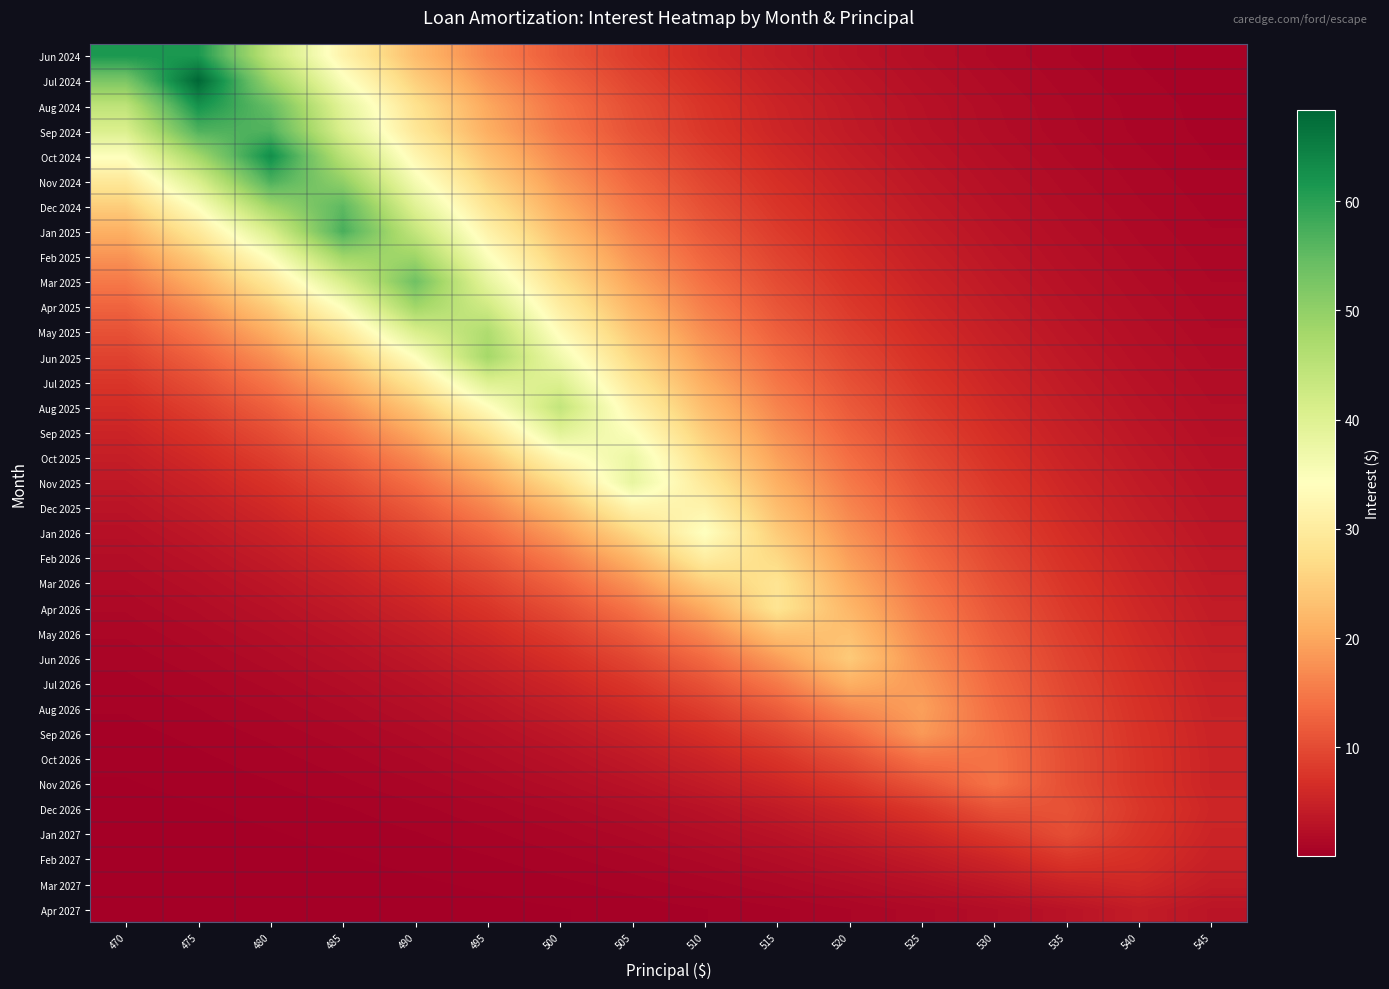

Reading left to right, extract all data points from this chart.

Jun 2024: 470=61.4	475=61.4	480=44.0	485=31.5	490=22.6	495=16.2	500=11.6	505=8.3	510=6.0	515=4.3	520=3.1	525=2.2	530=1.6	535=1.1	540=0.8	545=0.6
Jul 2024: 470=52.4	475=68.4	480=49.0	485=35.1	490=25.1	495=18.0	500=12.9	505=9.3	510=6.6	515=4.8	520=3.4	525=2.4	530=1.7	535=1.3	540=0.9	545=0.6
Aug 2024: 470=44.6	475=62.3	480=54.5	485=39.0	490=28.0	495=20.0	500=14.4	505=10.3	510=7.4	515=5.3	520=3.8	525=2.7	530=1.9	535=1.4	540=1.0	545=0.7
Sep 2024: 470=40.6	475=56.6	480=56.6	485=40.6	490=29.1	495=20.8	500=14.9	505=10.7	510=7.7	515=5.5	520=3.9	525=2.8	530=2.0	535=1.4	540=1.0	545=0.7
Oct 2024: 470=34.5	475=48.2	480=62.9	485=45.0	490=32.3	495=23.1	500=16.6	505=11.9	510=8.5	515=6.1	520=4.4	525=3.1	530=2.2	535=1.6	540=1.2	545=0.8
Nov 2024: 470=29.3	475=40.9	480=57.1	485=50.0	490=35.8	495=25.7	500=18.4	505=13.2	510=9.4	515=6.8	520=4.8	525=3.5	530=2.5	535=1.8	540=1.3	545=0.9
Dec 2024: 470=24.9	475=34.7	480=48.4	485=55.4	490=39.7	495=28.4	500=20.4	505=14.6	510=10.5	515=7.5	520=5.4	525=3.8	530=2.8	535=2.0	540=1.4	545=1.0
Jan 2025: 470=21.1	475=29.4	480=41.1	485=57.3	490=43.9	495=31.5	500=22.5	505=16.1	510=11.6	515=8.3	520=5.9	525=4.3	530=3.0	535=2.2	540=1.6	545=1.1
Feb 2025: 470=17.8	475=24.9	480=34.8	485=48.5	490=48.5	495=34.8	500=24.9	505=17.8	510=12.8	515=9.2	520=6.6	525=4.7	530=3.4	535=2.4	540=1.7	545=1.2
Mar 2025: 470=15.1	475=21.1	480=29.4	485=41.0	490=53.6	495=38.4	500=27.5	505=19.7	510=14.1	515=10.1	520=7.2	525=5.2	530=3.7	535=2.7	540=1.9	545=1.4
Apr 2025: 470=12.7	475=17.8	480=24.8	485=34.6	490=48.3	495=42.3	500=30.3	505=21.7	510=15.6	515=11.2	520=8.0	525=5.7	530=4.1	535=2.9	540=2.1	545=1.5
May 2025: 470=10.7	475=15.0	480=20.9	485=29.2	490=40.8	495=46.6	500=33.4	505=23.9	510=17.1	515=12.3	520=8.8	525=6.3	530=4.5	535=3.2	540=2.3	545=1.7
Jun 2025: 470=9.0	475=12.6	480=17.6	485=24.6	490=34.3	495=47.9	500=36.7	505=26.3	510=18.8	515=13.5	520=9.7	525=6.9	530=5.0	535=3.6	540=2.5	545=1.8
Jul 2025: 470=7.6	475=10.6	480=14.8	485=20.7	490=28.8	495=40.2	500=40.2	505=28.8	510=20.7	515=14.8	520=10.6	525=7.6	530=5.4	535=3.9	540=2.8	545=2.0
Aug 2025: 470=6.4	475=8.9	480=12.4	485=17.3	490=24.2	495=33.8	500=44.1	505=31.6	510=22.6	515=16.2	520=11.6	525=8.3	530=6.0	535=4.3	540=3.1	545=2.2
Sep 2025: 470=5.3	475=7.4	480=10.4	485=14.5	490=20.2	495=28.3	500=39.4	505=34.5	510=24.7	515=17.7	520=12.7	525=9.1	530=6.5	535=4.7	540=3.3	545=2.4
Oct 2025: 470=4.5	475=6.2	480=8.7	485=12.1	490=16.9	495=23.6	500=32.9	505=37.6	510=27.0	515=19.3	520=13.8	525=9.9	530=7.1	535=5.1	540=3.6	545=2.6
Nov 2025: 470=3.7	475=5.2	480=7.2	485=10.1	490=14.1	495=19.7	500=27.4	505=38.3	510=29.3	515=21.0	520=15.1	525=10.8	530=7.7	535=5.5	540=4.0	545=2.8
Dec 2025: 470=3.1	475=4.3	480=6.0	485=8.4	490=11.7	495=16.3	500=22.8	505=31.8	510=31.8	515=22.8	520=16.3	525=11.7	530=8.4	535=6.0	540=4.3	545=3.1
Jan 2026: 470=2.6	475=3.6	480=5.0	485=6.9	490=9.7	495=13.5	500=18.9	505=26.3	510=34.4	515=24.6	520=17.7	525=12.6	530=9.1	535=6.5	540=4.7	545=3.3
Feb 2026: 470=2.1	475=2.9	480=4.1	485=5.7	490=8.0	495=11.2	500=15.6	505=21.7	510=30.3	515=26.5	520=19.0	525=13.6	530=9.8	535=7.0	540=5.0	545=3.6
Mar 2026: 470=1.7	475=2.4	480=3.4	485=4.7	490=6.6	495=9.2	500=12.8	505=17.9	510=24.9	515=28.5	520=20.4	525=14.6	530=10.5	535=7.5	540=5.4	545=3.9
Apr 2026: 470=1.4	475=2.0	480=2.8	485=3.9	490=5.4	495=7.5	500=10.5	505=14.6	510=20.4	515=28.5	520=21.8	525=15.6	530=11.2	535=8.0	540=5.8	545=4.1
May 2026: 470=1.2	475=1.6	480=2.2	485=3.1	490=4.4	495=6.1	500=8.5	505=11.9	510=16.6	515=23.2	520=23.2	525=16.6	530=11.9	535=8.5	540=6.1	545=4.4
Jun 2026: 470=0.9	475=1.3	480=1.8	485=2.5	490=3.5	495=4.9	500=6.9	505=9.6	510=13.5	515=18.8	520=24.5	525=17.6	530=12.6	535=9.0	540=6.5	545=4.6
Jul 2026: 470=0.8	475=1.0	480=1.5	485=2.0	490=2.8	495=4.0	500=5.6	505=7.7	510=10.8	515=15.1	520=21.1	525=18.4	530=13.2	535=9.5	540=6.8	545=4.9
Aug 2026: 470=0.6	475=0.8	480=1.2	485=1.6	490=2.3	495=3.2	500=4.4	505=6.2	510=8.6	515=12.0	520=16.8	525=19.2	530=13.7	535=9.8	540=7.1	545=5.1
Sep 2026: 470=0.5	475=0.7	480=0.9	485=1.3	490=1.8	495=2.5	500=3.5	505=4.9	510=6.8	515=9.5	520=13.2	525=18.5	530=14.2	535=10.1	540=7.3	545=5.2
Oct 2026: 470=0.4	475=0.5	480=0.7	485=1.0	490=1.4	495=1.9	500=2.7	505=3.8	510=5.3	515=7.4	520=10.3	525=14.4	530=14.4	535=10.3	540=7.4	545=5.3
Nov 2026: 470=0.3	475=0.4	480=0.6	485=0.8	490=1.1	495=1.5	500=2.1	505=2.9	510=4.1	515=5.7	520=7.9	525=11.1	530=14.4	535=10.3	540=7.4	545=5.3
Dec 2026: 470=0.2	475=0.3	480=0.4	485=0.5	490=0.8	495=1.1	500=1.5	505=2.0	510=2.9	515=4.0	520=5.6	525=7.8	530=10.9	535=10.9	540=7.8	545=5.6
Jan 2027: 470=0.1	475=0.2	480=0.3	485=0.4	490=0.6	495=0.8	500=1.1	505=1.5	510=2.1	515=2.9	520=4.1	525=5.7	530=7.9	535=10.3	540=7.4	545=5.3
Feb 2027: 470=0.1	475=0.1	480=0.2	485=0.3	490=0.4	495=0.5	500=0.8	505=1.1	510=1.5	515=2.0	520=2.9	525=4.0	530=5.6	535=7.8	540=6.8	545=4.9
Mar 2027: 470=0.1	475=0.1	480=0.1	485=0.2	490=0.3	495=0.4	500=0.5	505=0.7	510=1.0	515=1.3	520=1.9	525=2.6	530=3.7	535=5.1	540=5.8	545=4.2
Apr 2027: 470=0.0	475=0.1	480=0.1	485=0.1	490=0.1	495=0.2	500=0.3	505=0.4	510=0.6	515=0.8	520=1.1	525=1.5	530=2.1	535=3.0	540=4.2	545=3.2